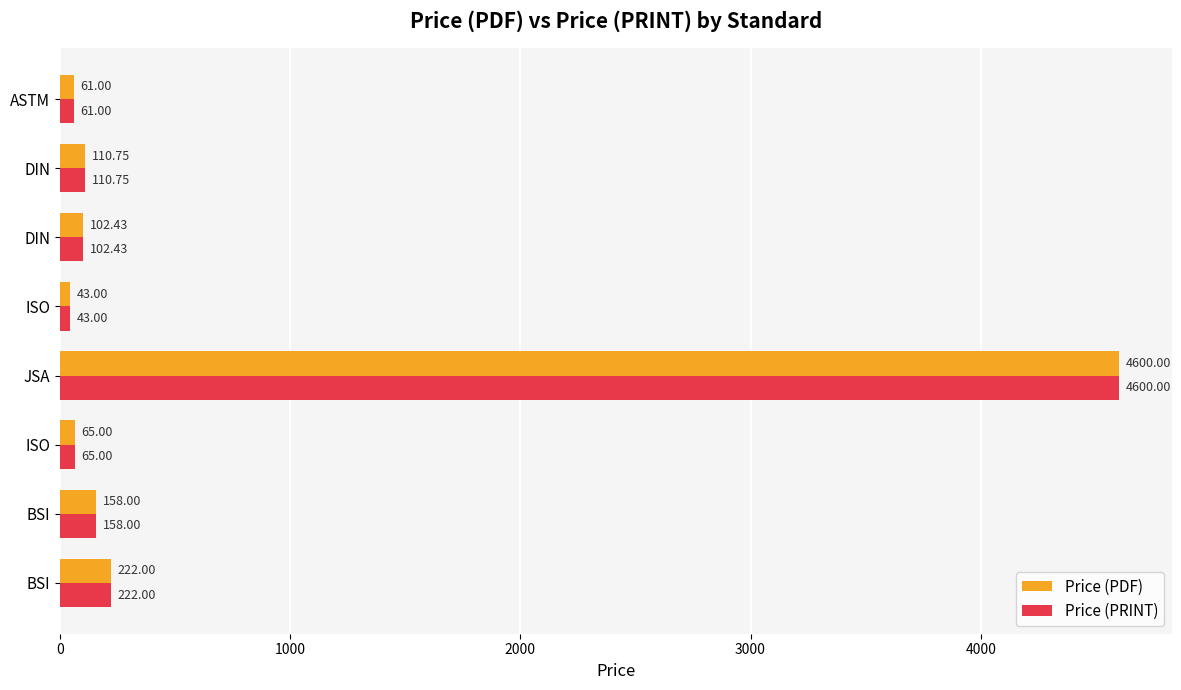

What is the average value of the Price (PRINT) series?

670.3